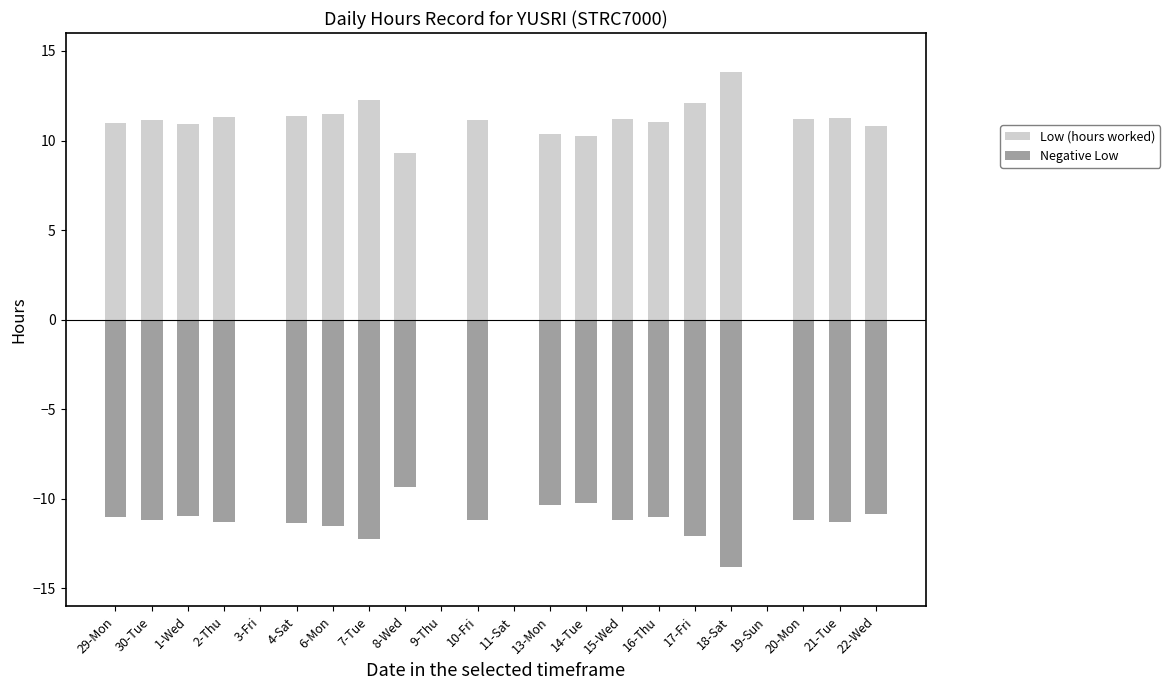

What is the difference between the Low (hours worked) values at 1-Wed and 9-Thu?

10.9